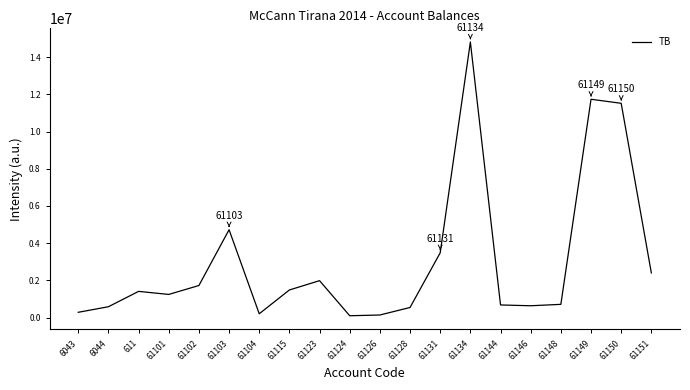

Is it true that the value at 61151 is 3276009.9?

False